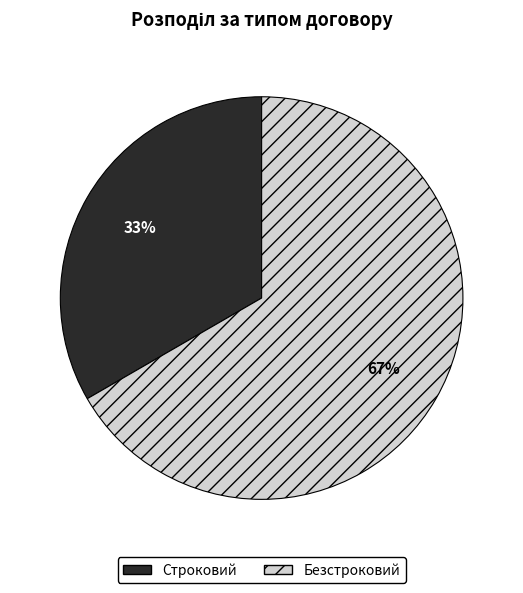

Does any single category account for the majority?

Yes